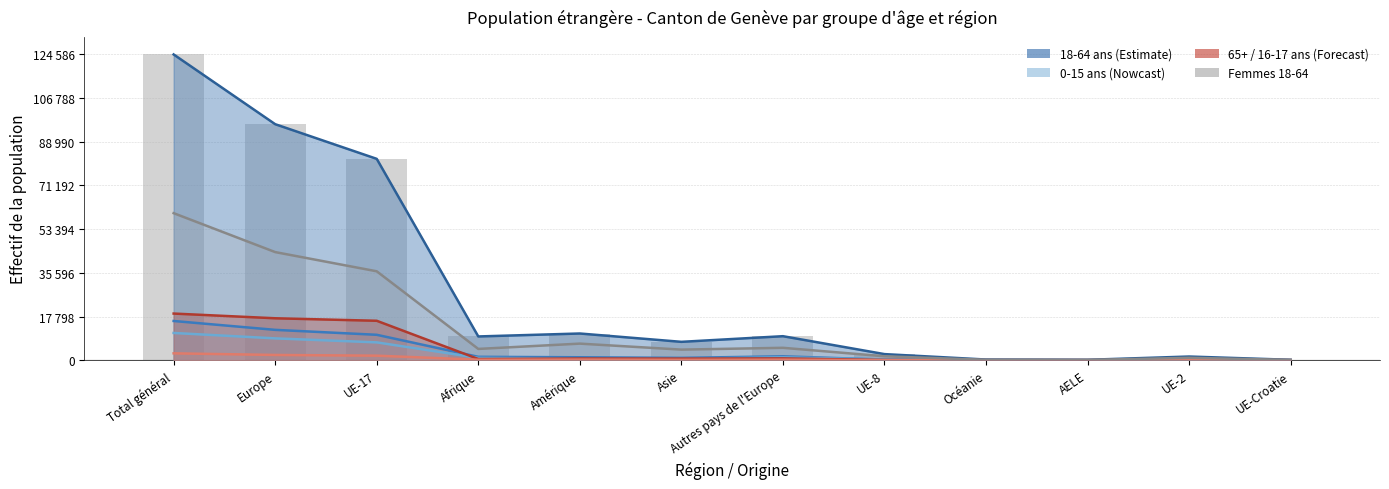

Which category has the lowest value across all series?

AELE